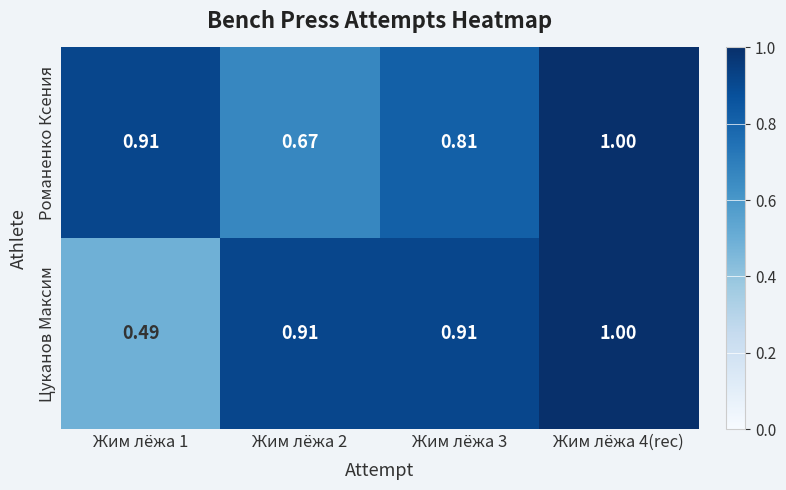

Is the value of Цуканов Максим at Жим лёжа 4(rec) greater than the value of Романенко Ксения at Жим лёжа 3?

Yes